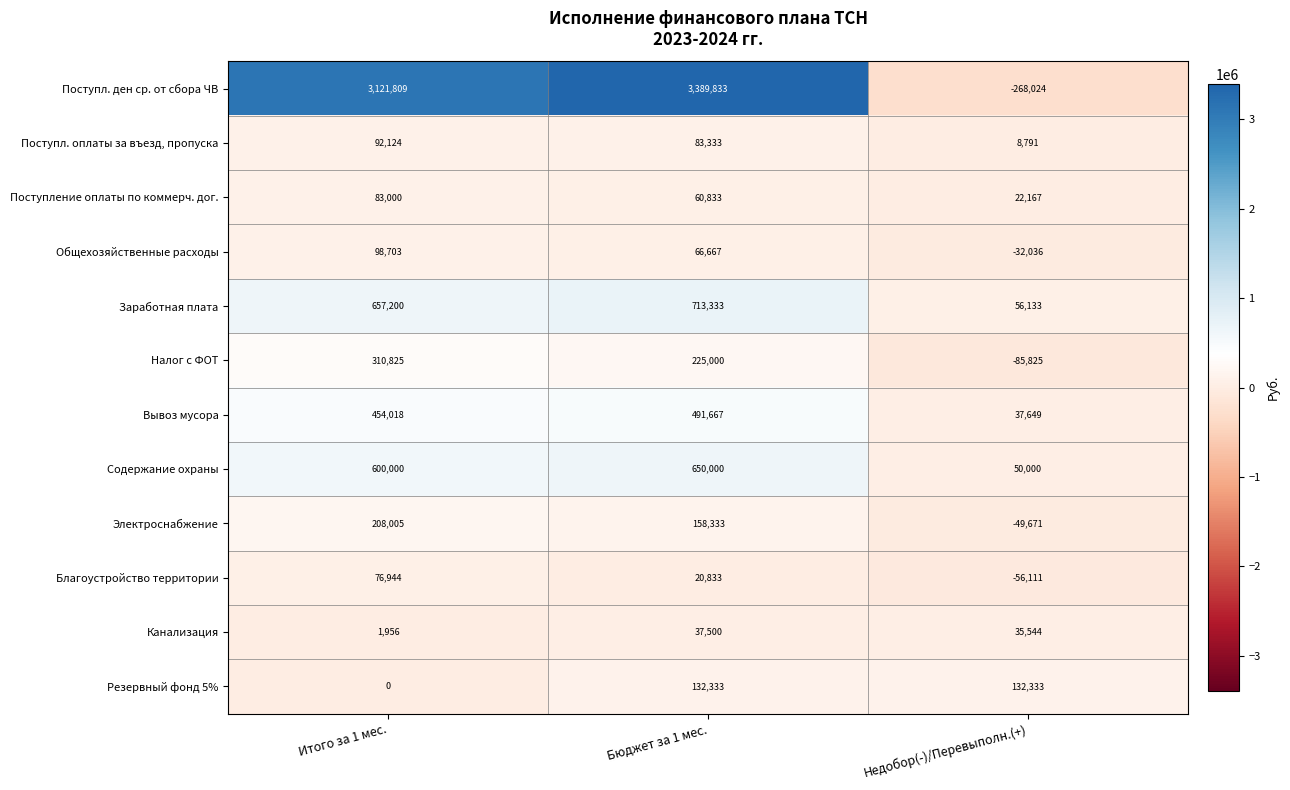

What is the total value across all series at Бюджет за 1 мес.?

6029665